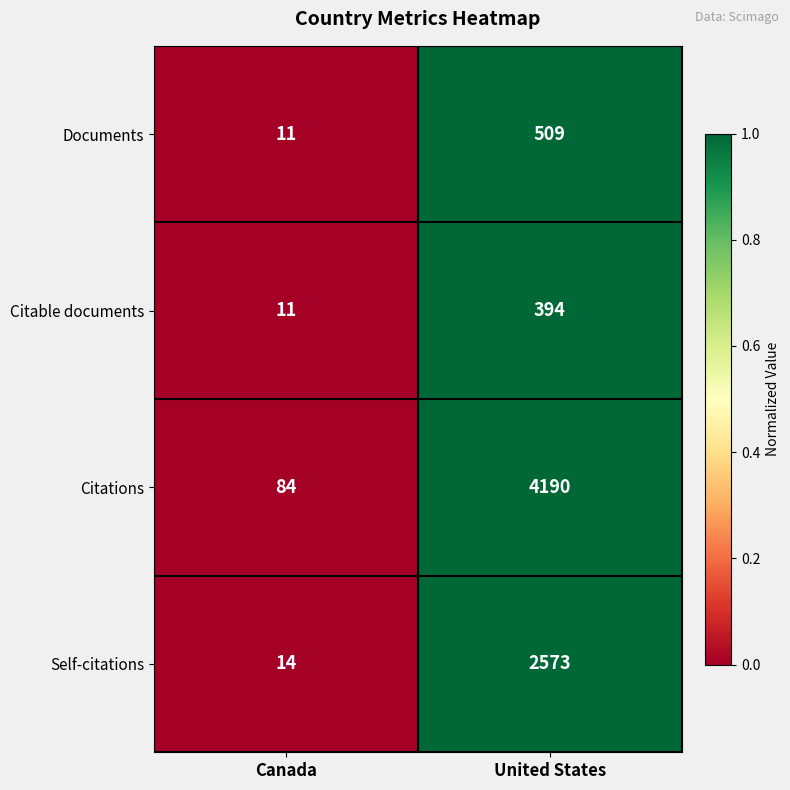

What is the spread (max minus min) of values at United States?

3796